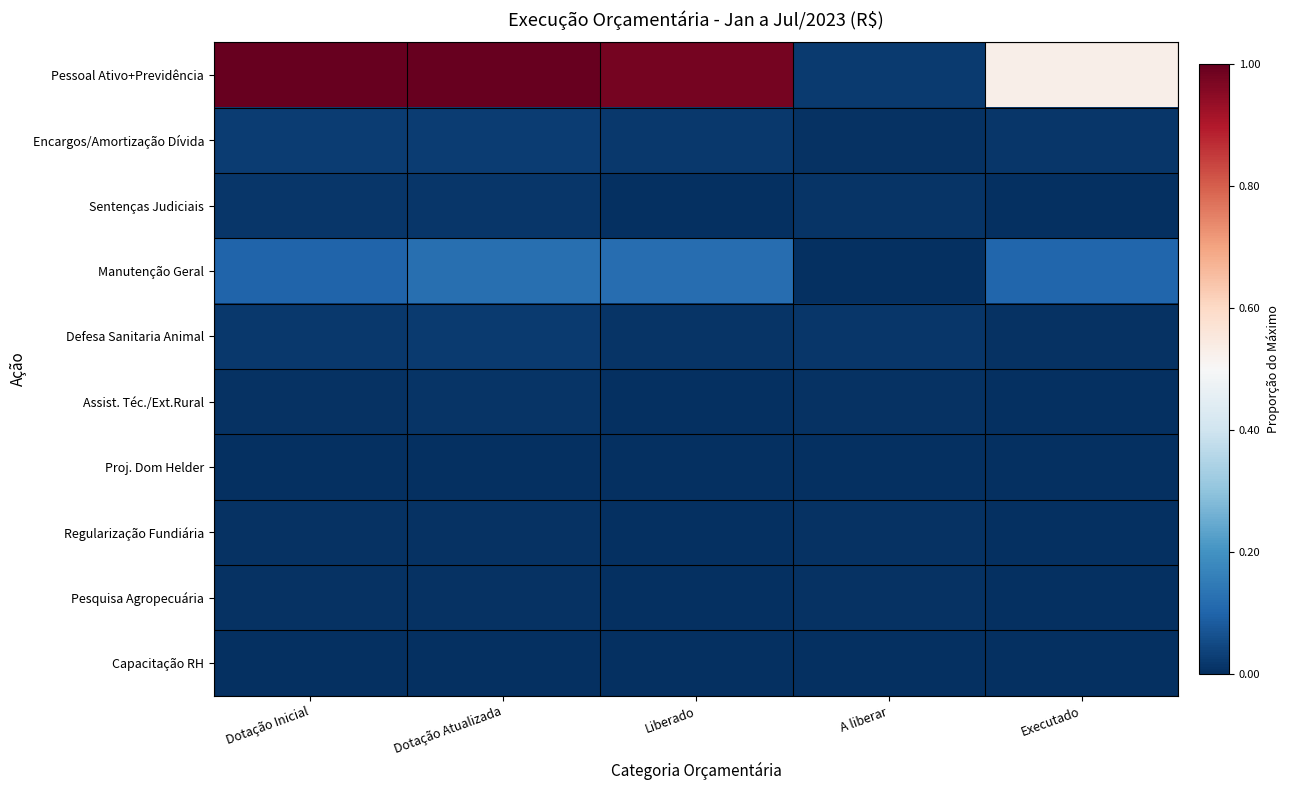

What is the spread (max minus min) of values at Executado?

0.5